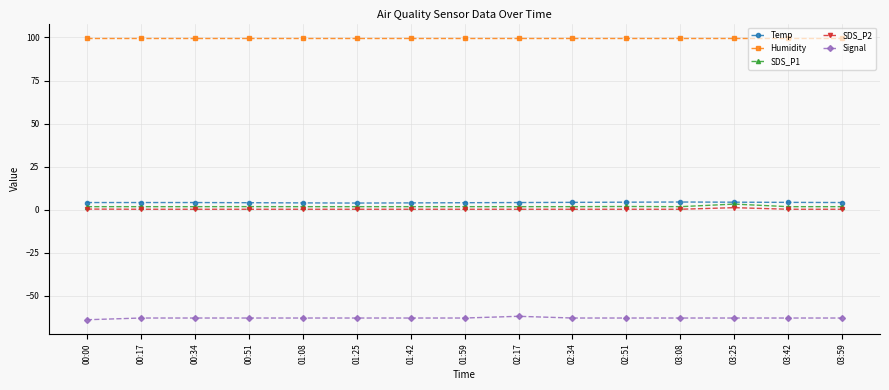

True or false: SDS_P1 has a value of 1.7 at 01:59.

True